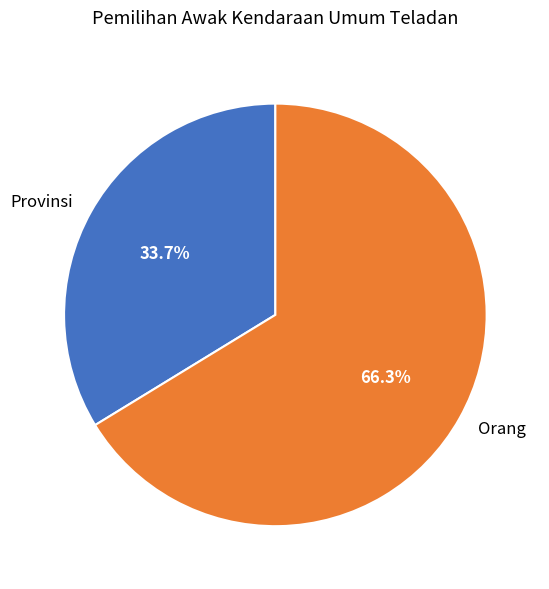

To the nearest percent, what is the combined percentage of Orang and Provinsi?

100%